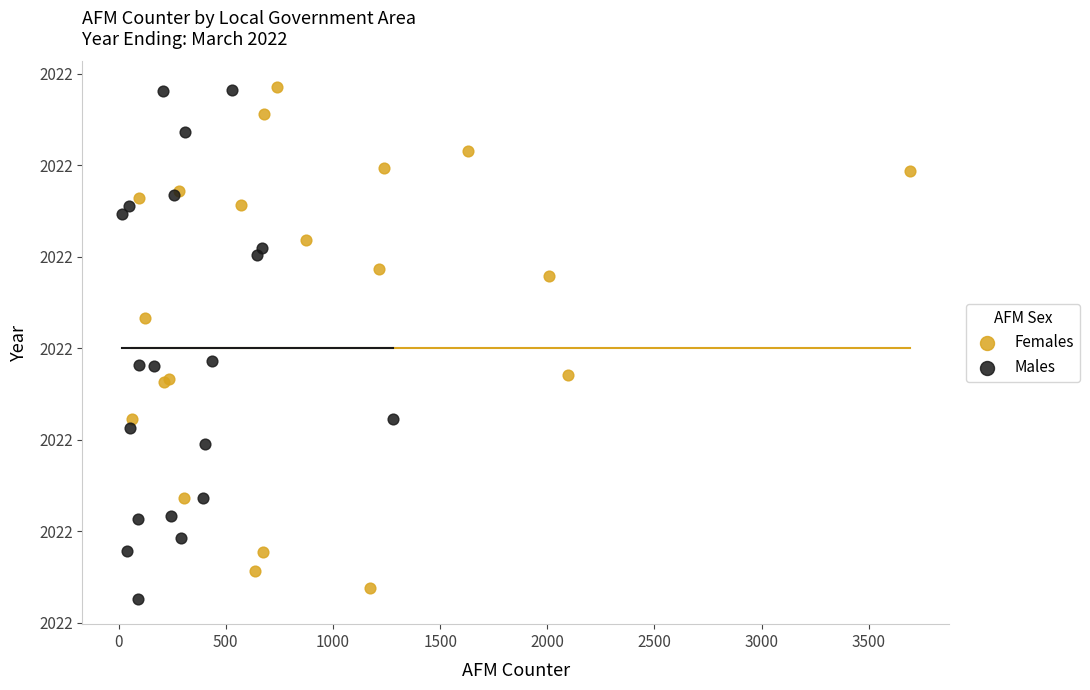

Which series contains the lowest Y value?

Males